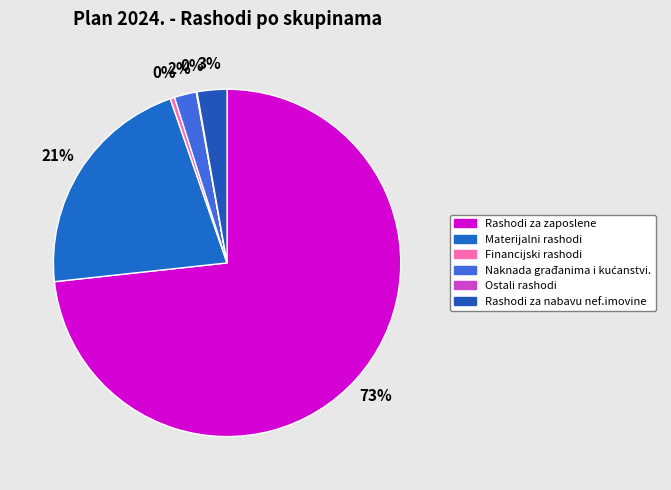

To the nearest percent, what is the average slice percentage?

17%